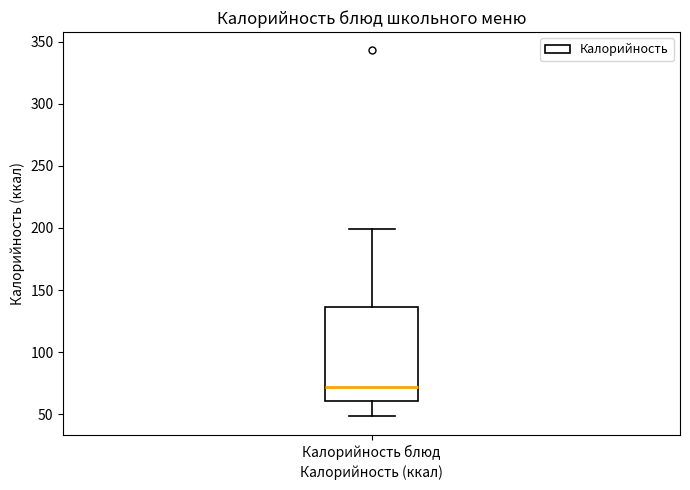

Read this box plot against the y-axis: the position of the median line, the range covered by the box, and the ends of both whiskers. The values are not printed on the chart, so give them approximately, as read against the axis.

median 70, box 60 to 135, whiskers 50 to 200